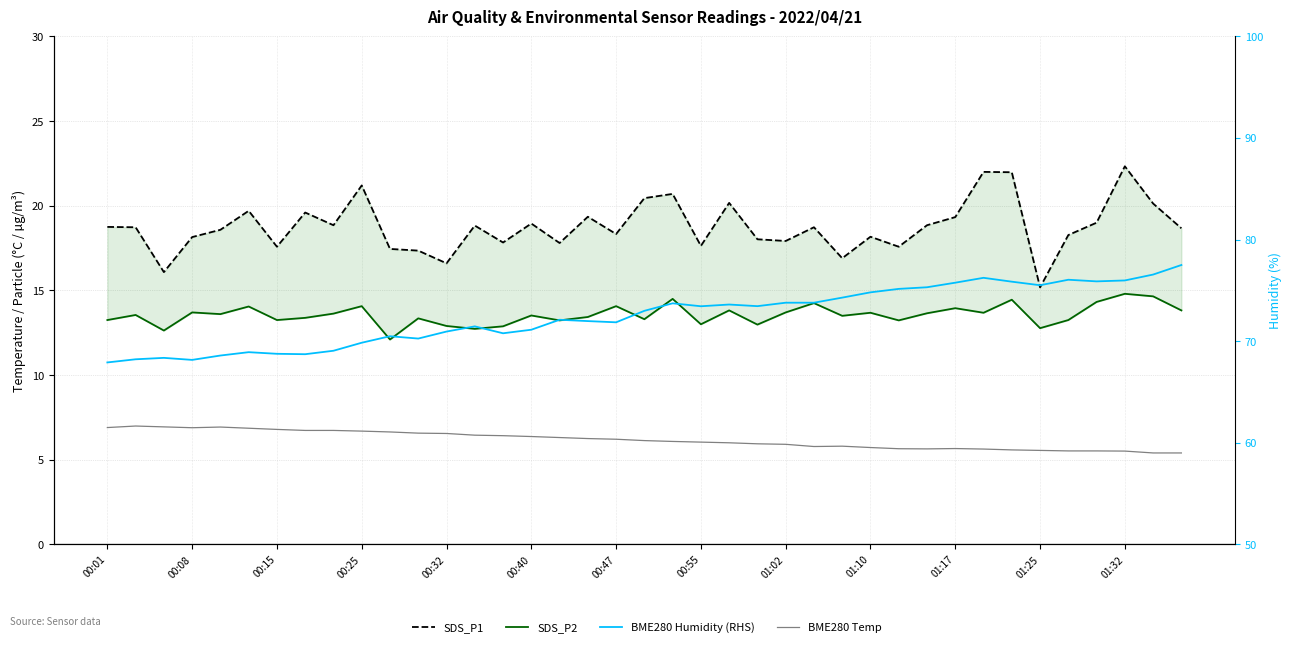

Which series has the largest total across all categories?

BME280 Humidity (RHS)